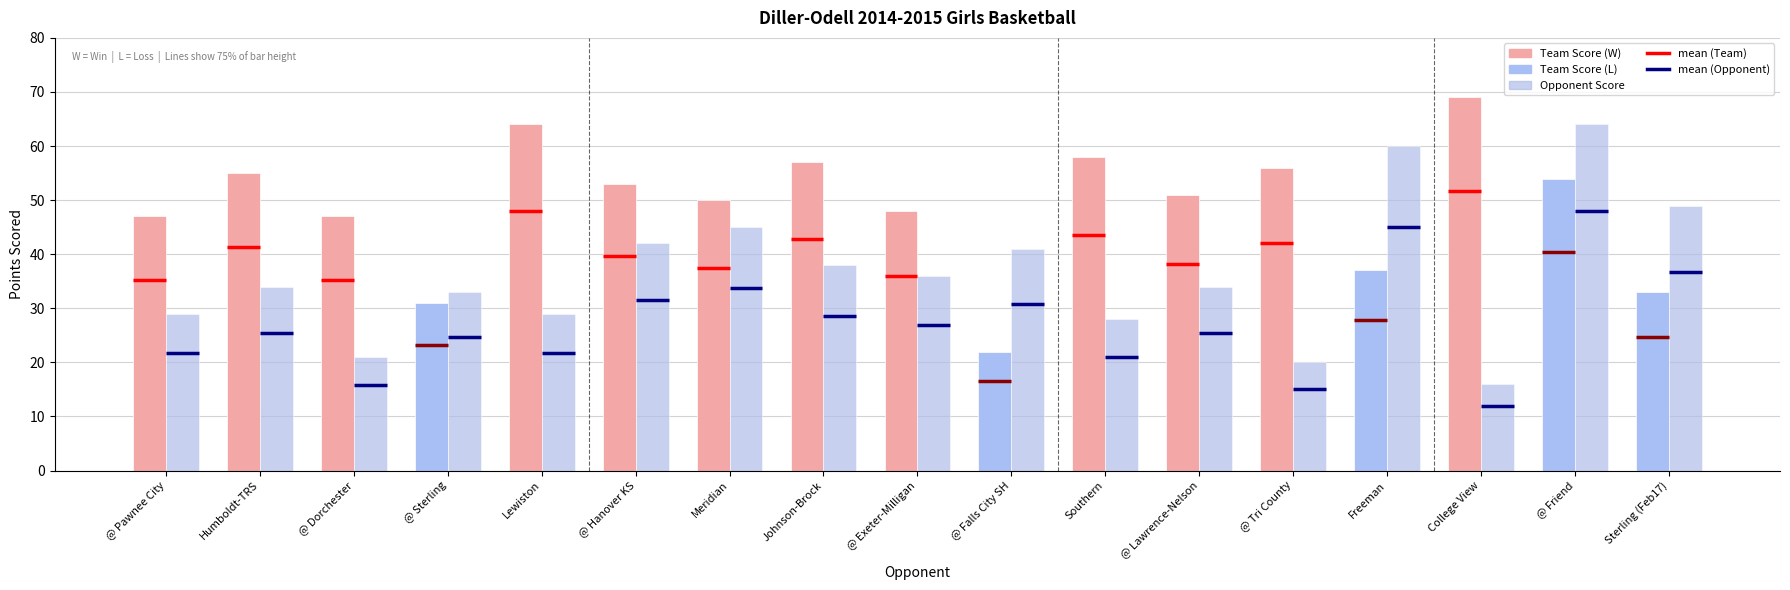

What is the spread (max minus min) of values at @ Friend?

10